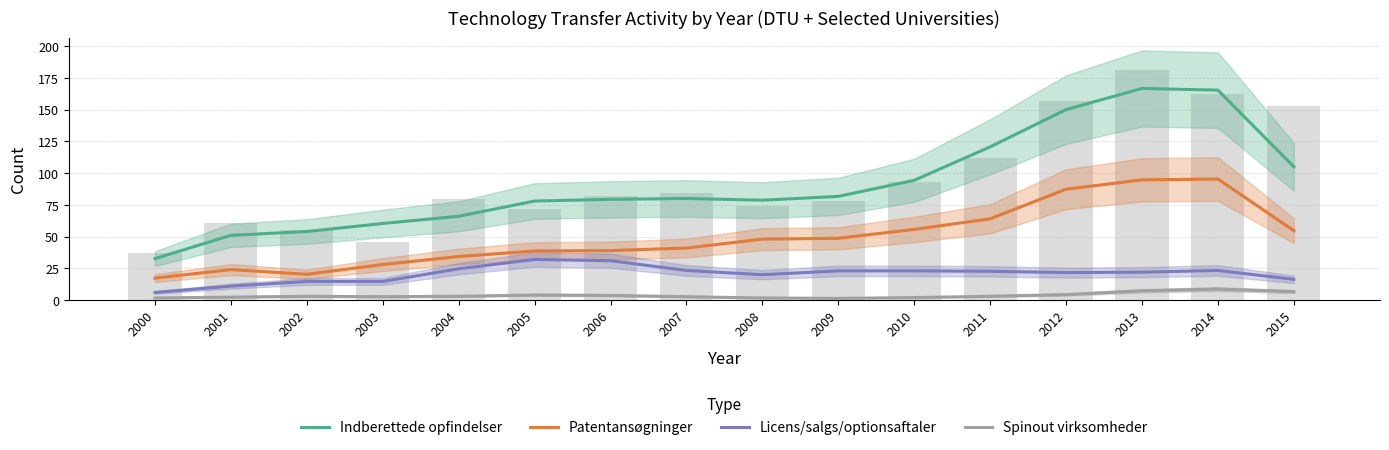

The value of Patentansøgninger at 2015 is 33.5. True or false?

False